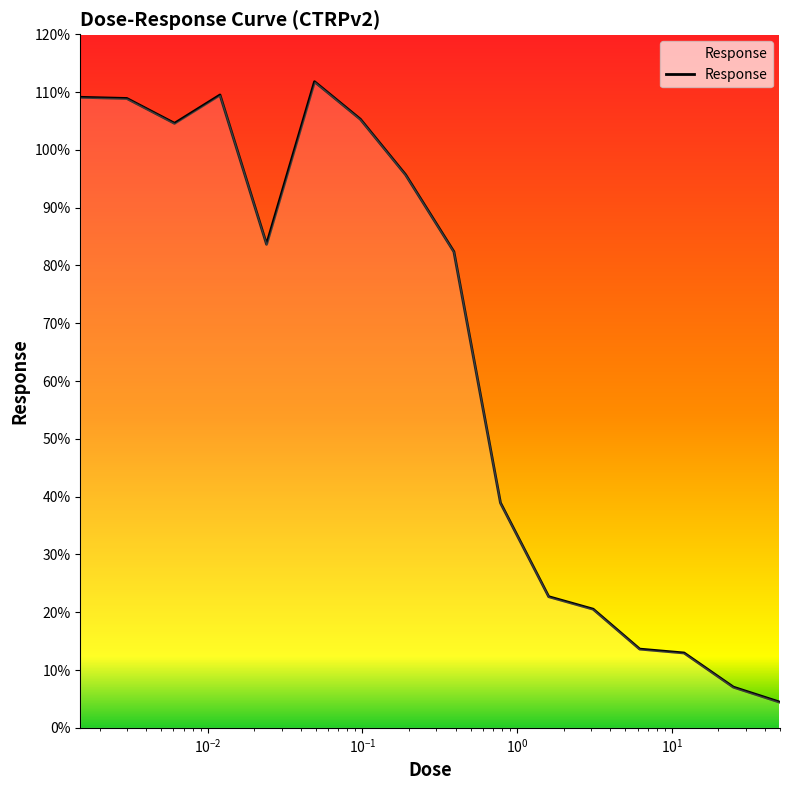

What is the greatest value displayed?

111.8